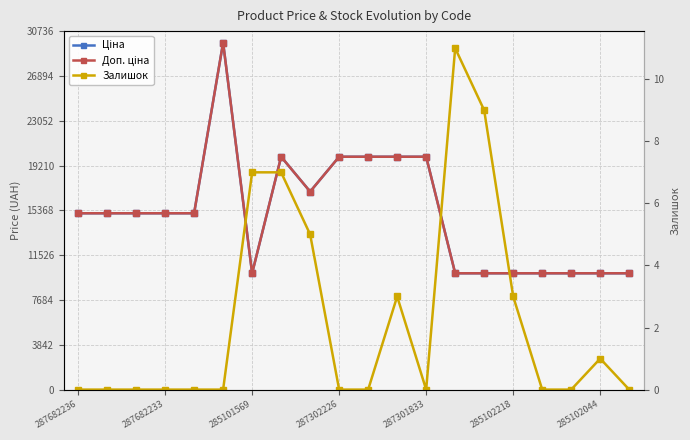

True or false: Залишок and Ціна cross at least once.

False